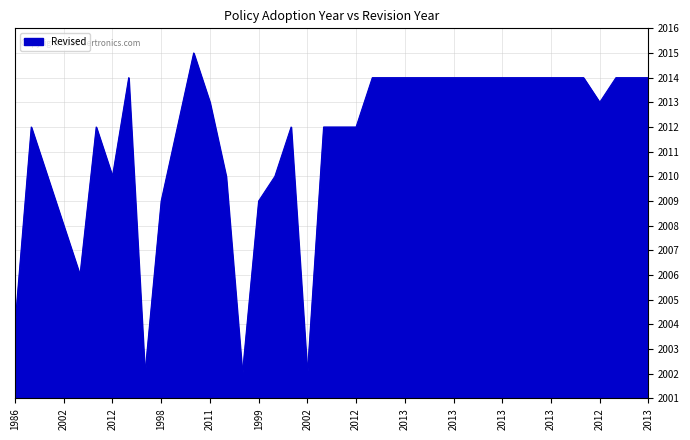

True or false: there are more than 1 points higher than both neighbors.

True